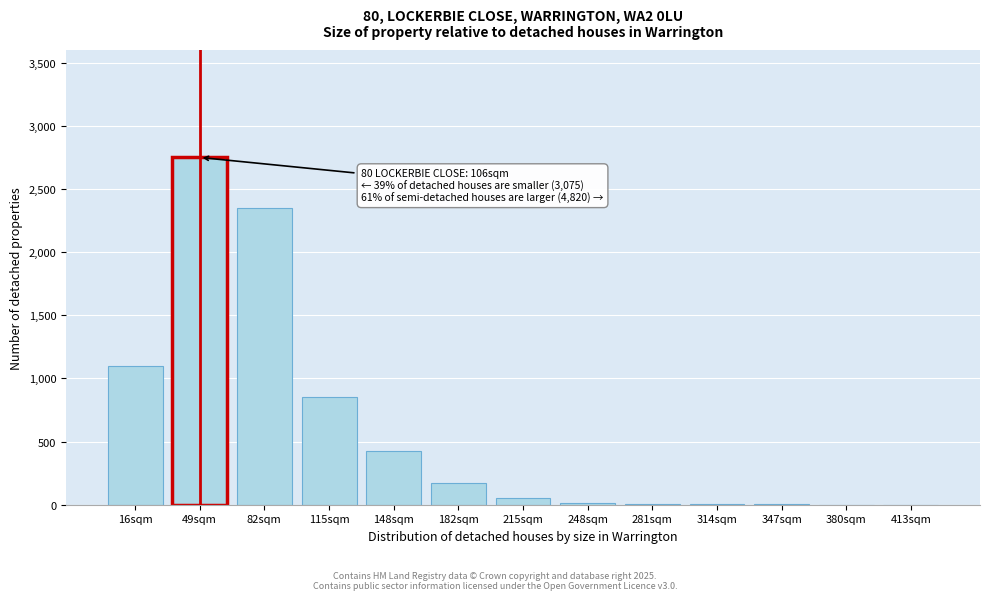

The chart shows a value of 1 at 413sqm. True or false?

True